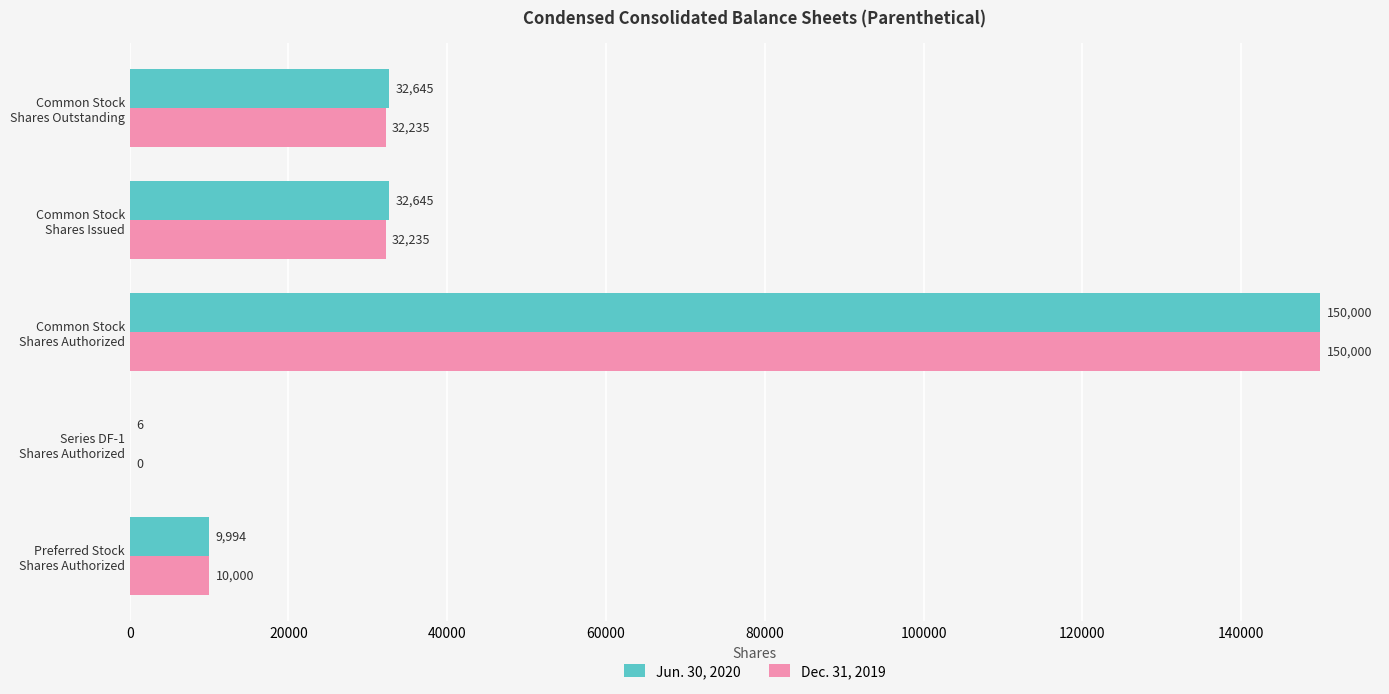

Which series has the largest total across all categories?

Jun. 30, 2020